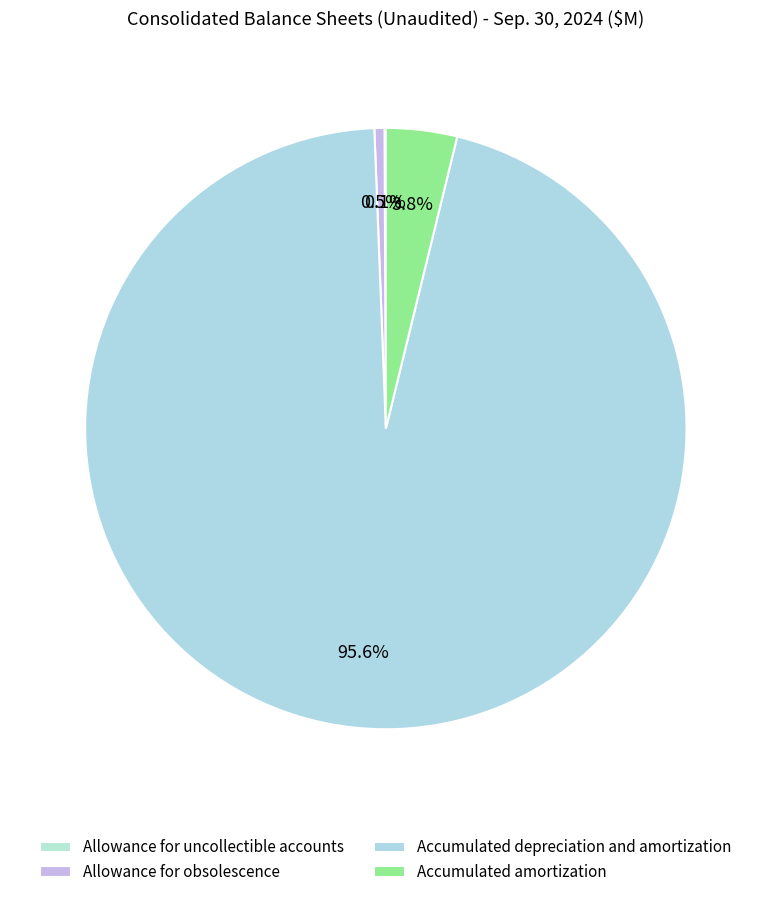

The Allowance for uncollectible accounts slice represents 10% of the pie. True or false?

False